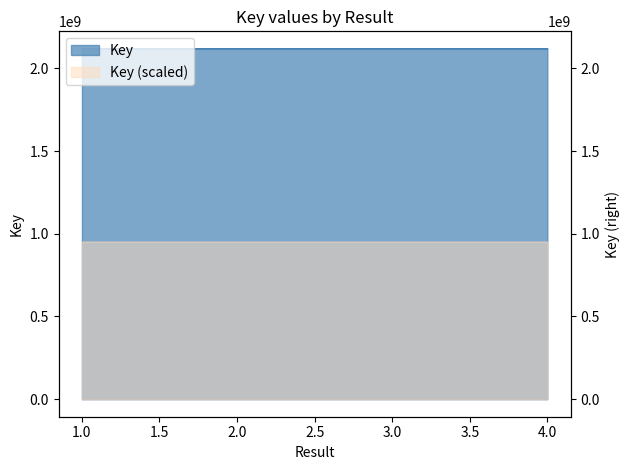

What is the average value?

2117868162